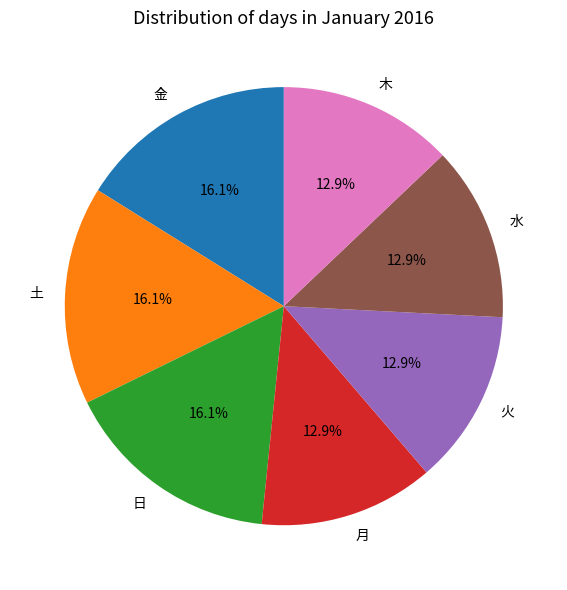

To the nearest percent, what percentage of the pie is 火?

13%